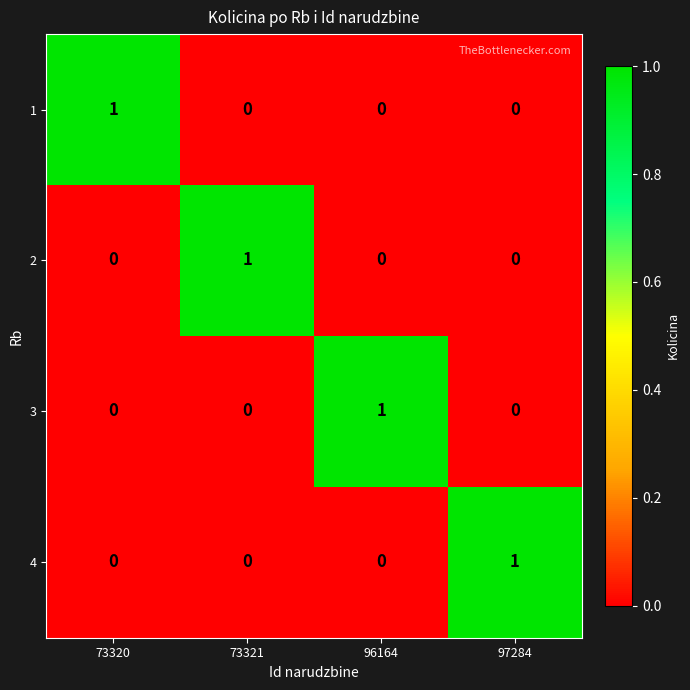

Which category has the highest value in the 1 series?

73320